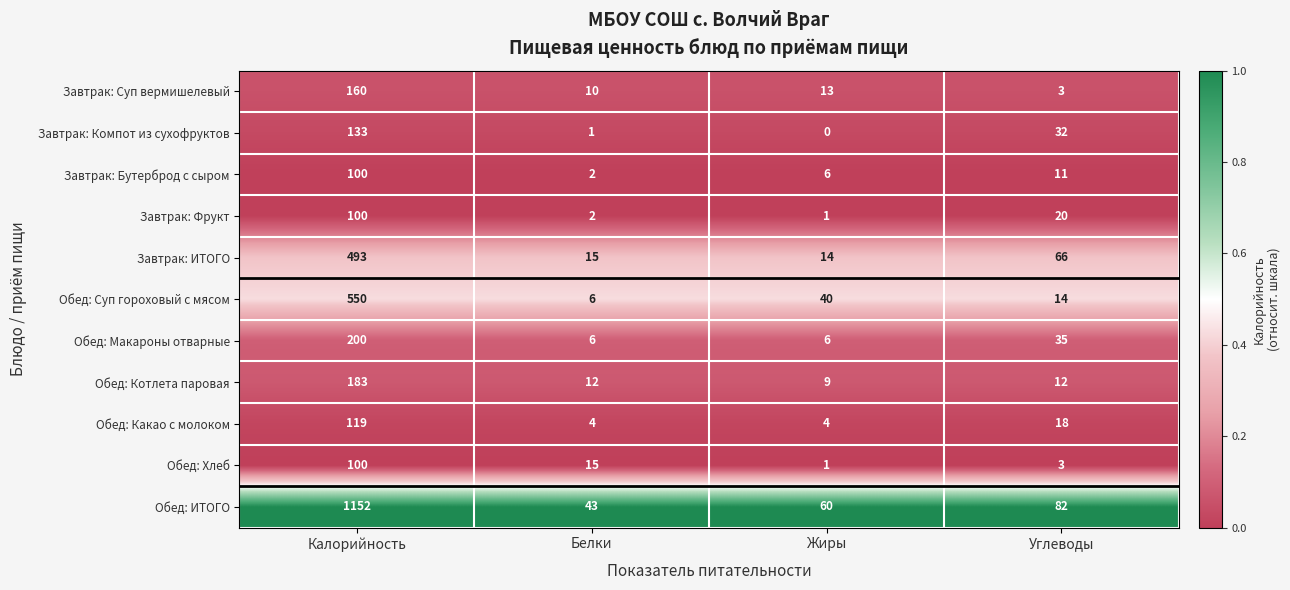

What is the average value of the Завтрак: Компот из сухофруктов series?

42